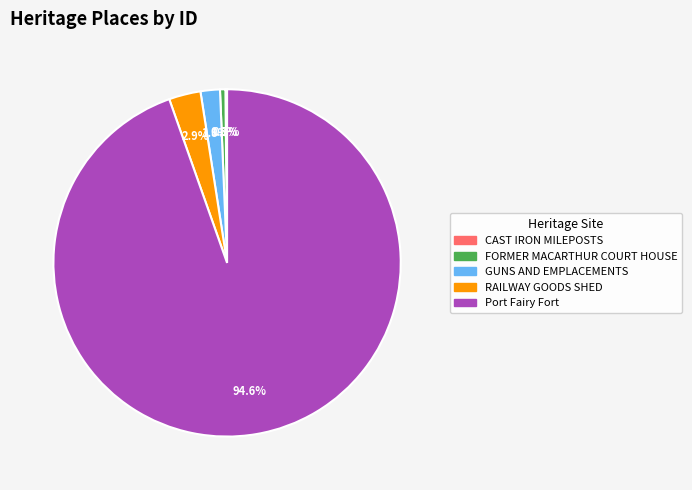

Is there a majority slice in this chart?

Yes